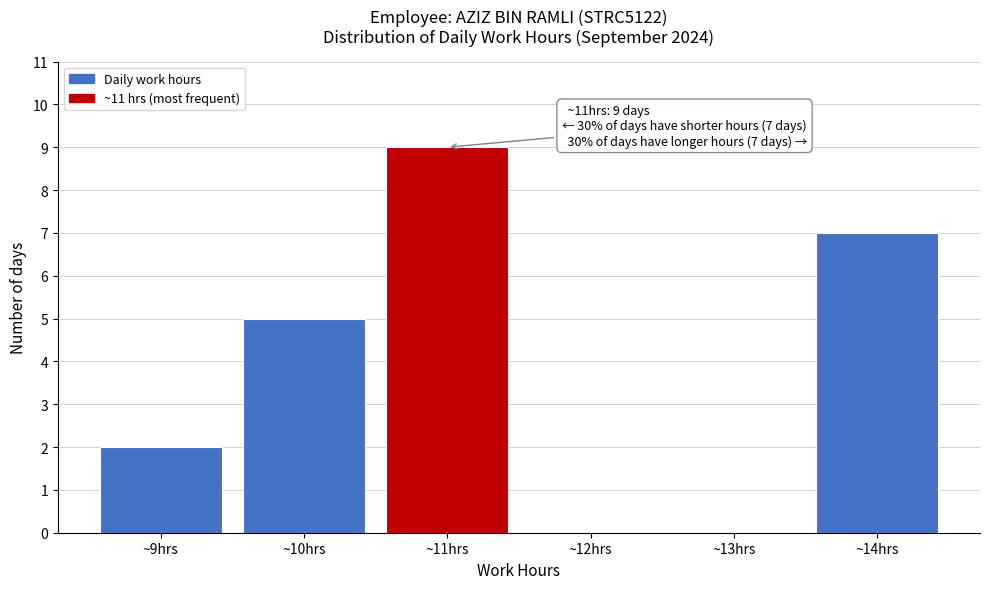

Which range on the x-axis has the tallest bar?

10.5 to 11.5